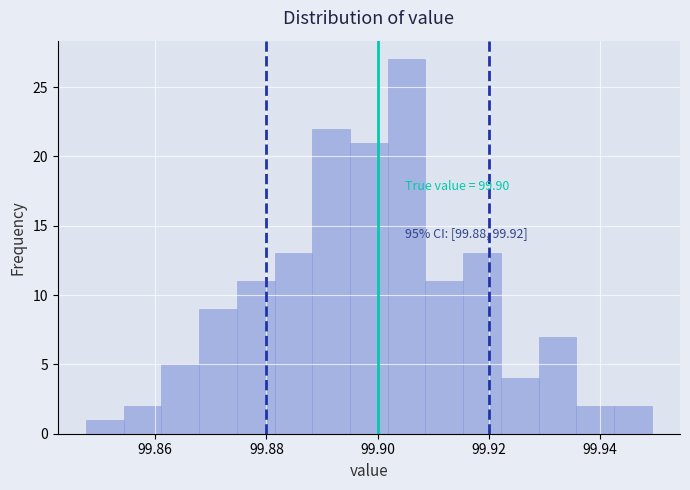

Read against the x-axis, roughly where is the centre of the tallest bar?

99.906